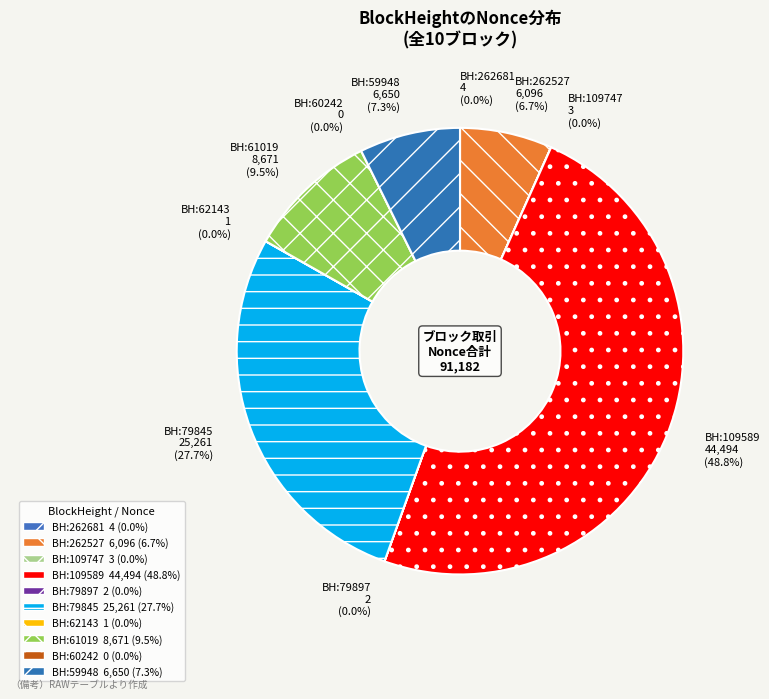

Does any single category account for the majority?

No